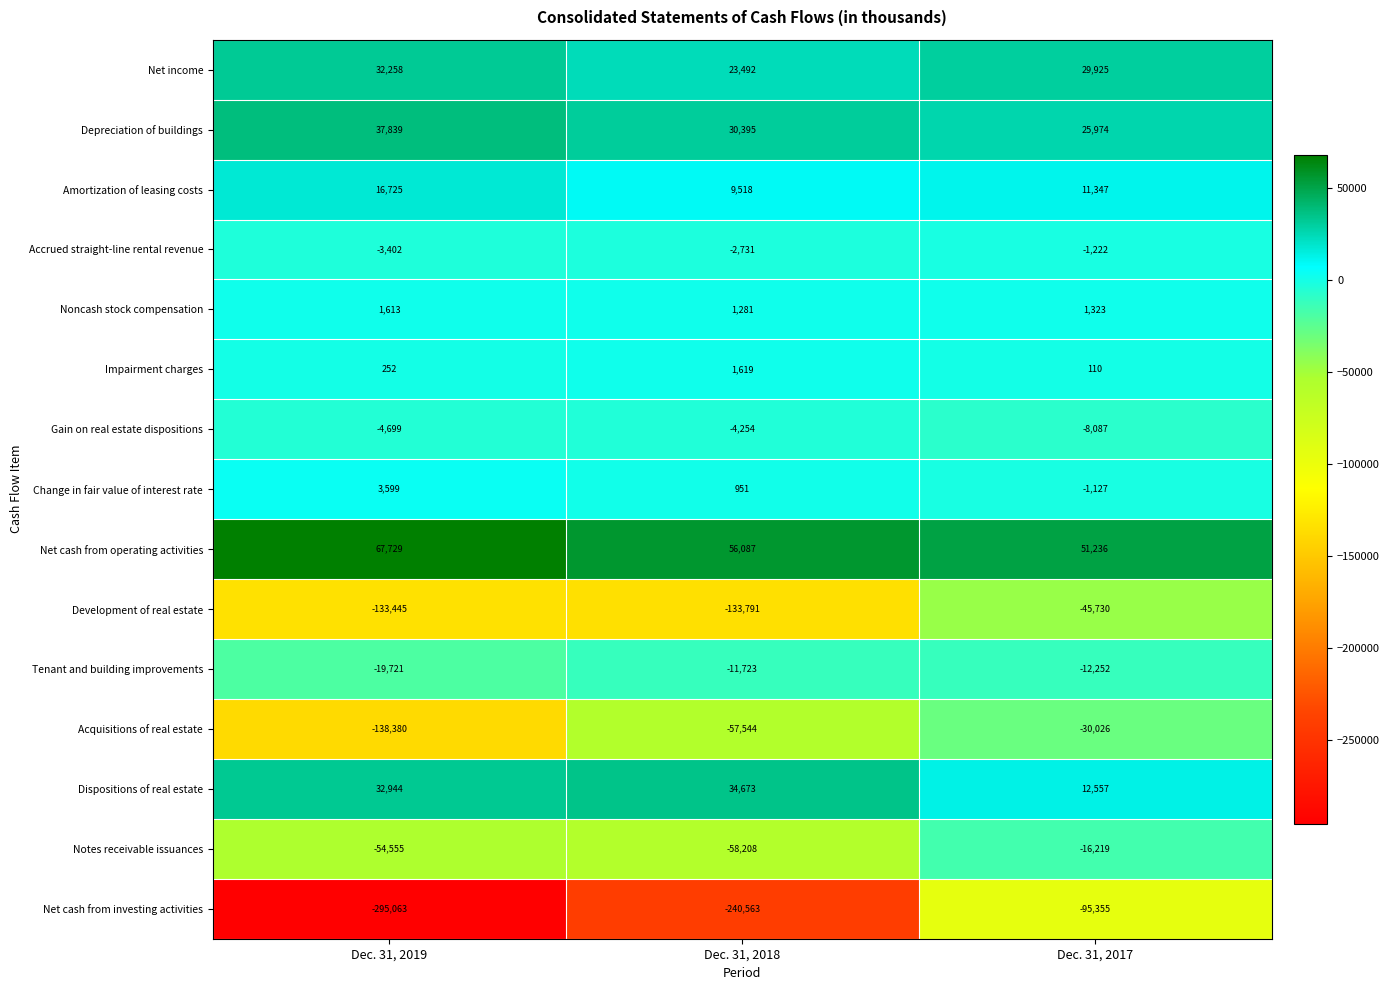

How many data points in Net cash from investing activities are less than -240563?

1